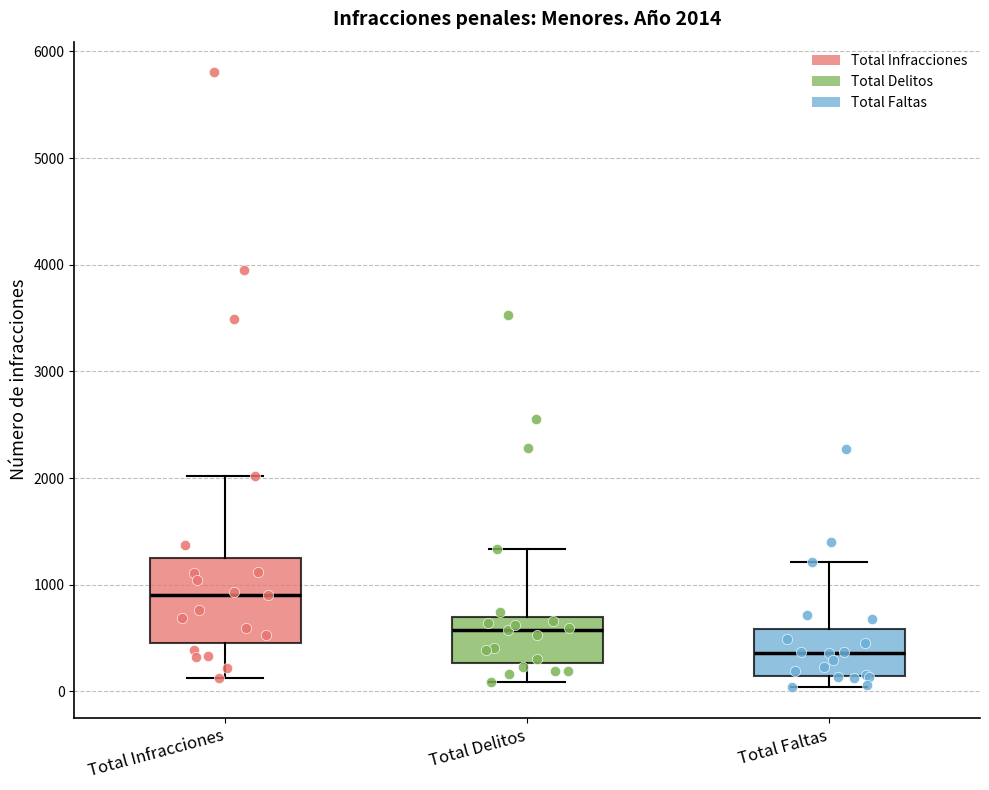

Which box has the highest median line?

Total Infracciones